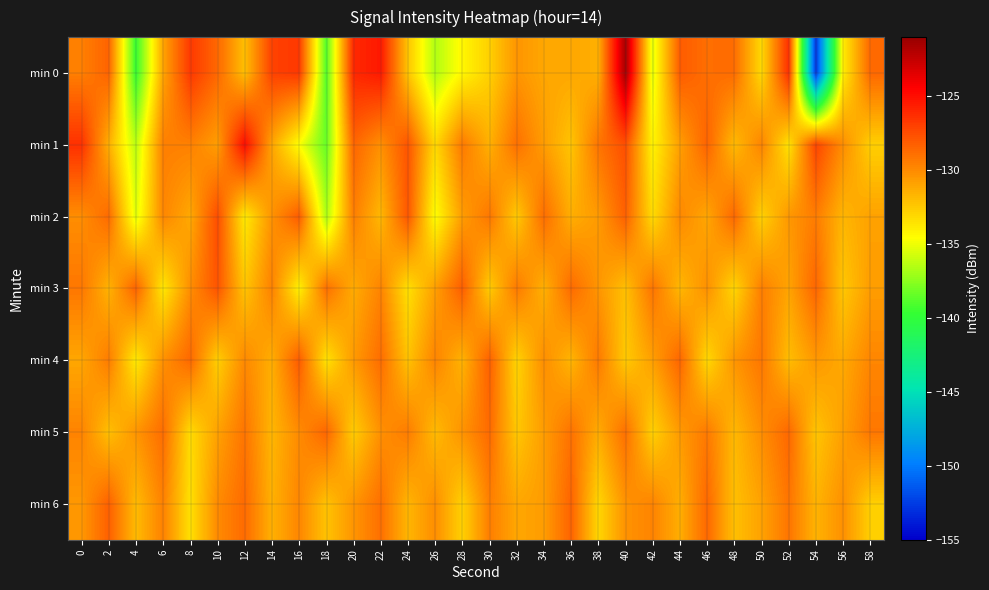

Which series has the largest range (max minus min)?

min 0